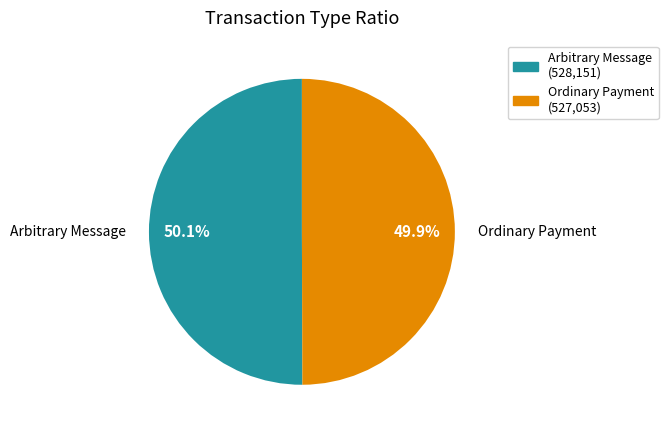

What percentage do Ordinary Payment and Arbitrary Message together represent?

100.0%